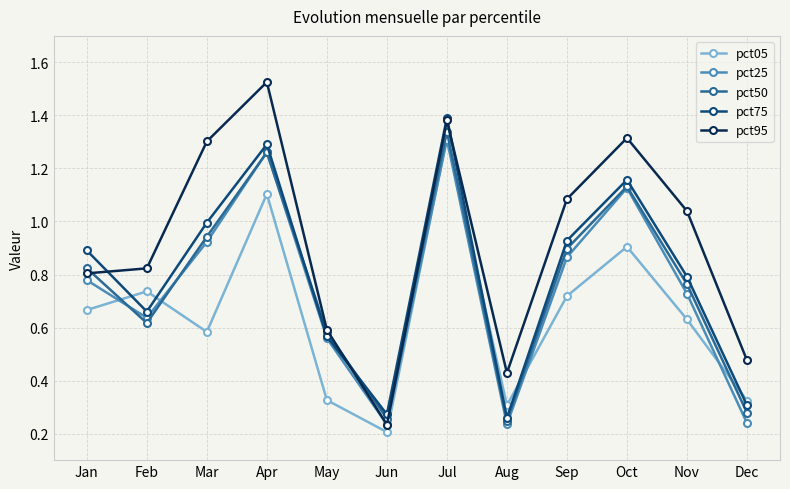

True or false: pct95 and pct05 cross at least once.

False